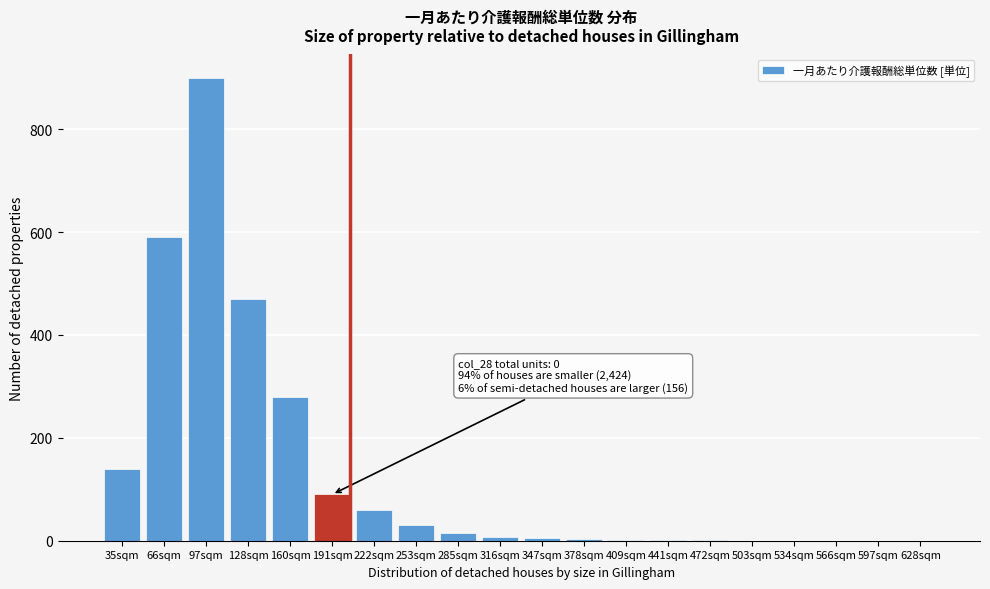

Which category has the highest value across all series?

97sqm